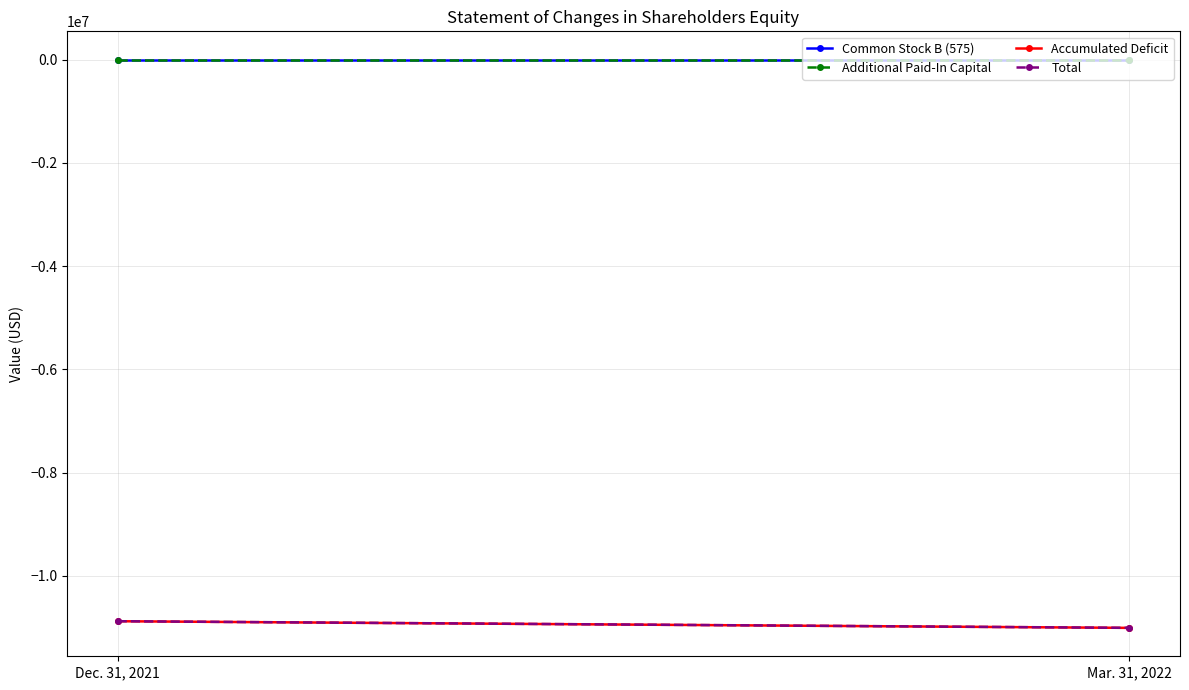

Which label corresponds to the largest value in the chart?

Dec. 31, 2021